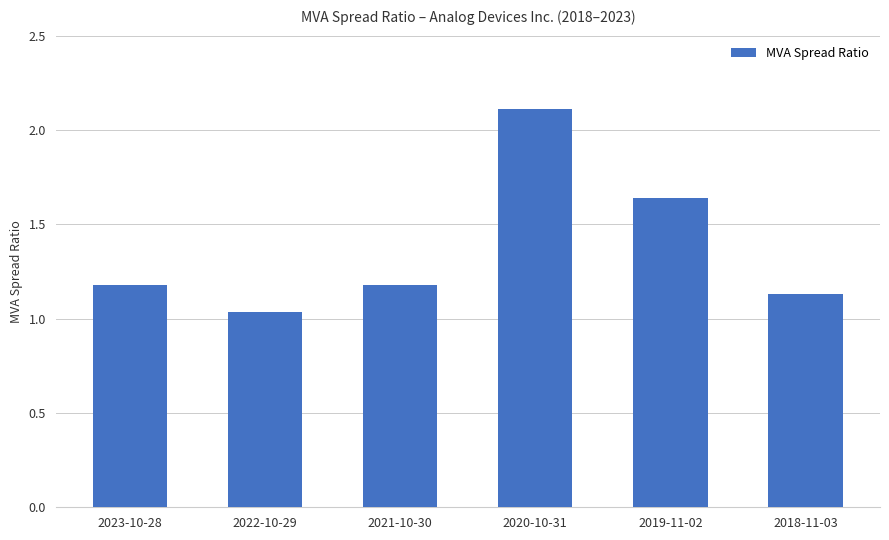

Where is the data nearest to the value 1?

2022-10-29